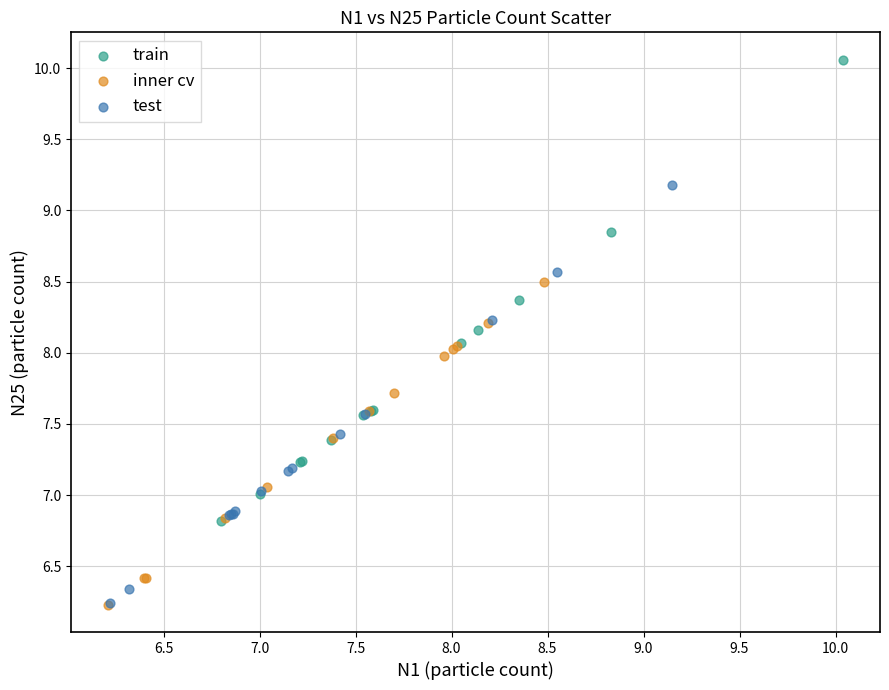

Which series contains the highest Y value?

train